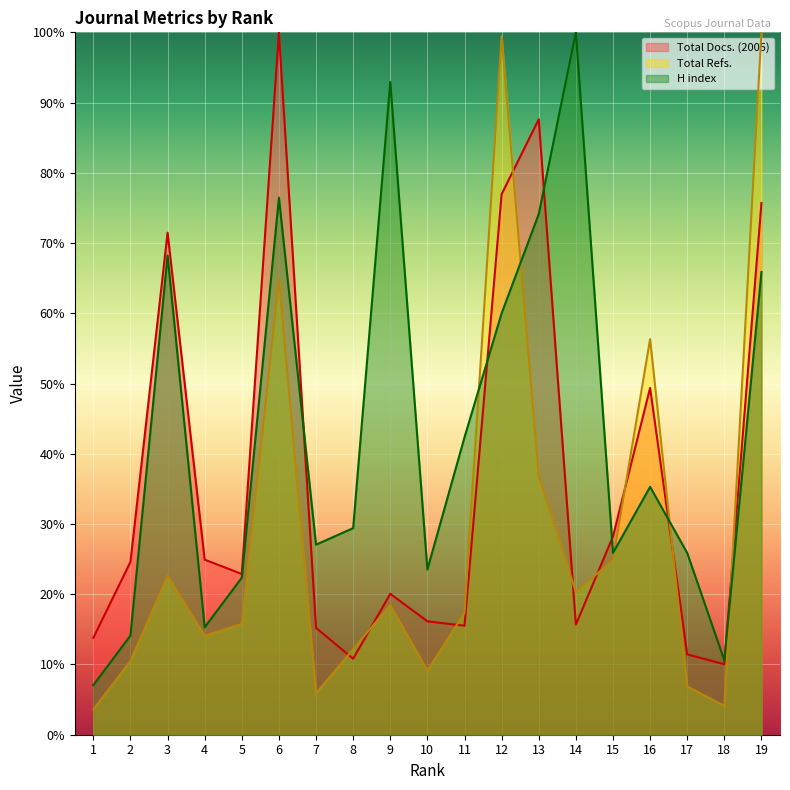

What is the value of the Total Refs. point at the 15th from the left?

24.9